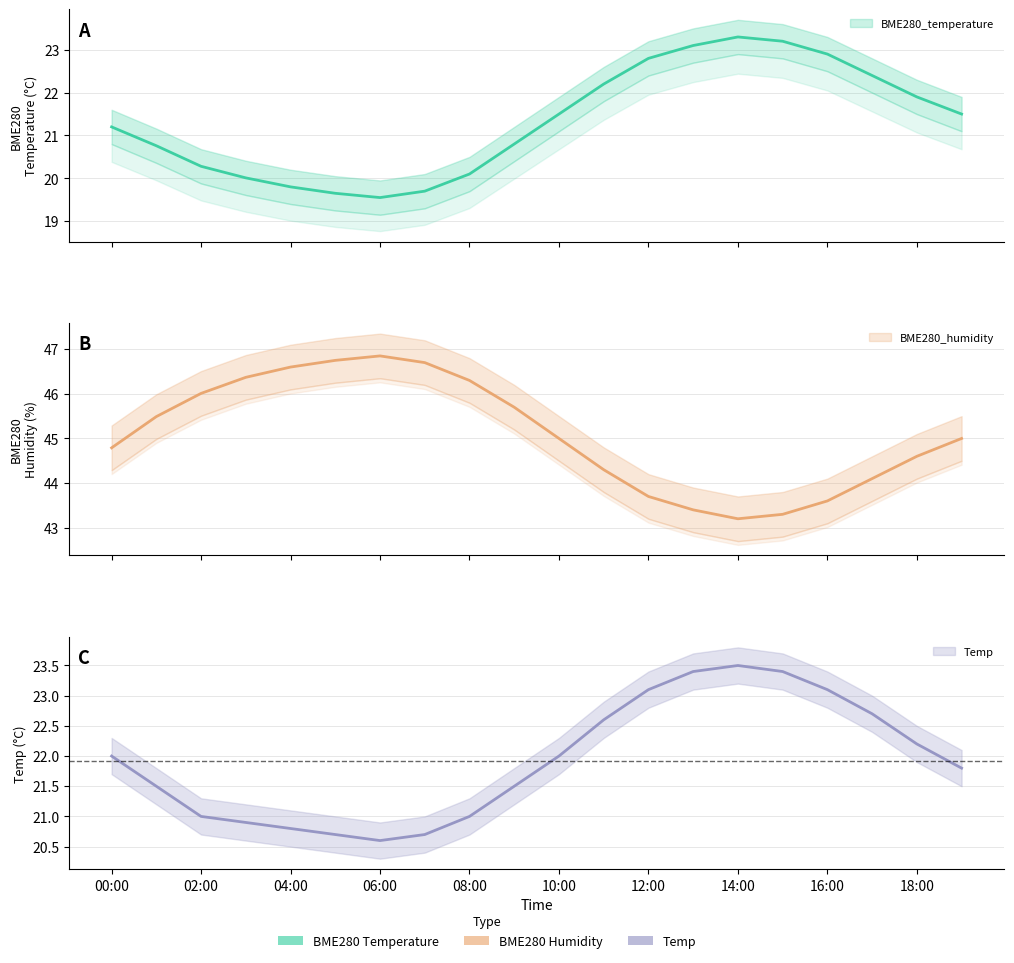

Reading left to right, what are all the values shown in this chart?

BME280_temperature: 21.2	20.8	20.3	20.0	19.8	19.6	19.6	19.7	20.1	20.8	21.5	22.2	22.8	23.1	23.3	23.2	22.9	22.4	21.9	21.5
BME280_humidity: 44.8	45.5	46.0	46.4	46.6	46.8	46.9	46.7	46.3	45.7	45.0	44.3	43.7	43.4	43.2	43.3	43.6	44.1	44.6	45.0
Temp: 22.0	21.5	21.0	20.9	20.8	20.7	20.6	20.7	21.0	21.5	22.0	22.6	23.1	23.4	23.5	23.4	23.1	22.7	22.2	21.8